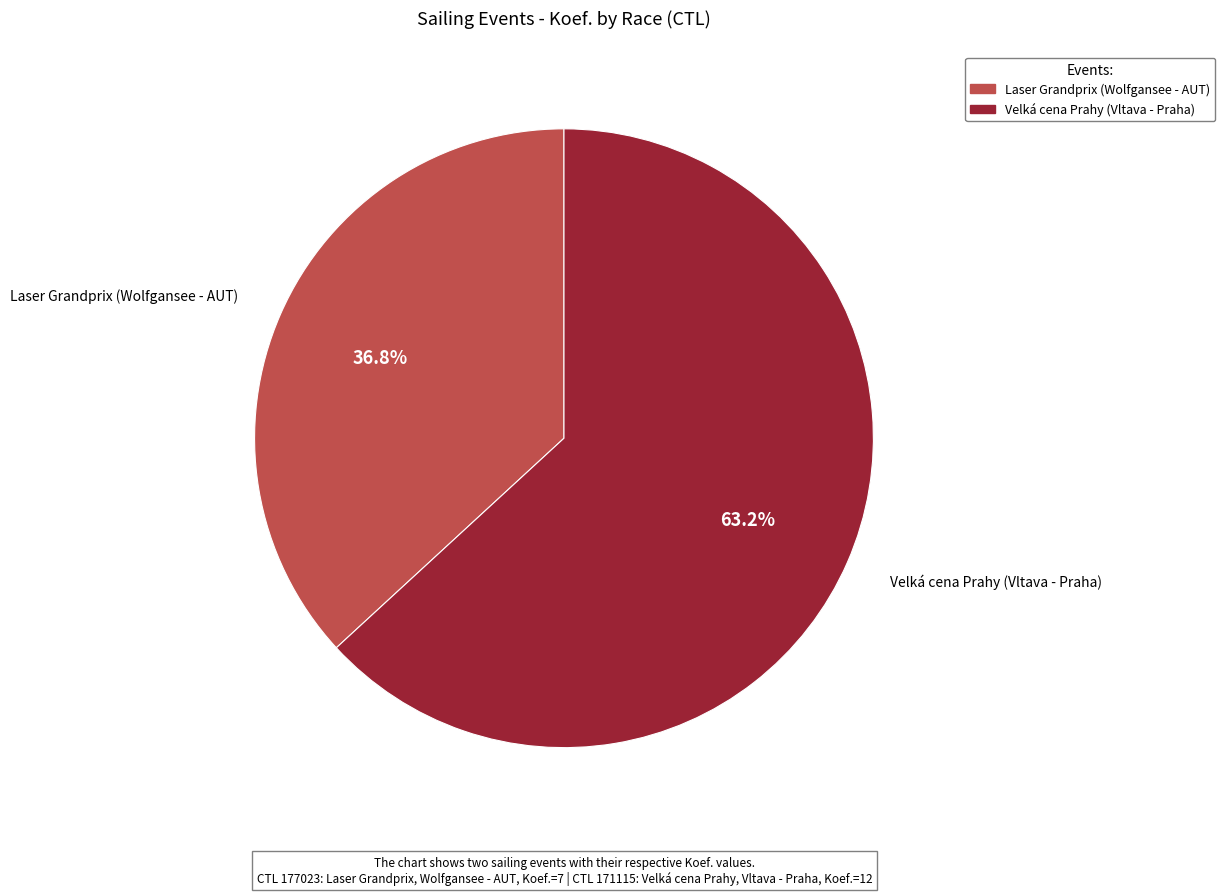

Approximately how many times larger is the value at Velká cena Prahy (Vltava - Praha) compared to Laser Grandprix (Wolfgansee - AUT)?

1.7